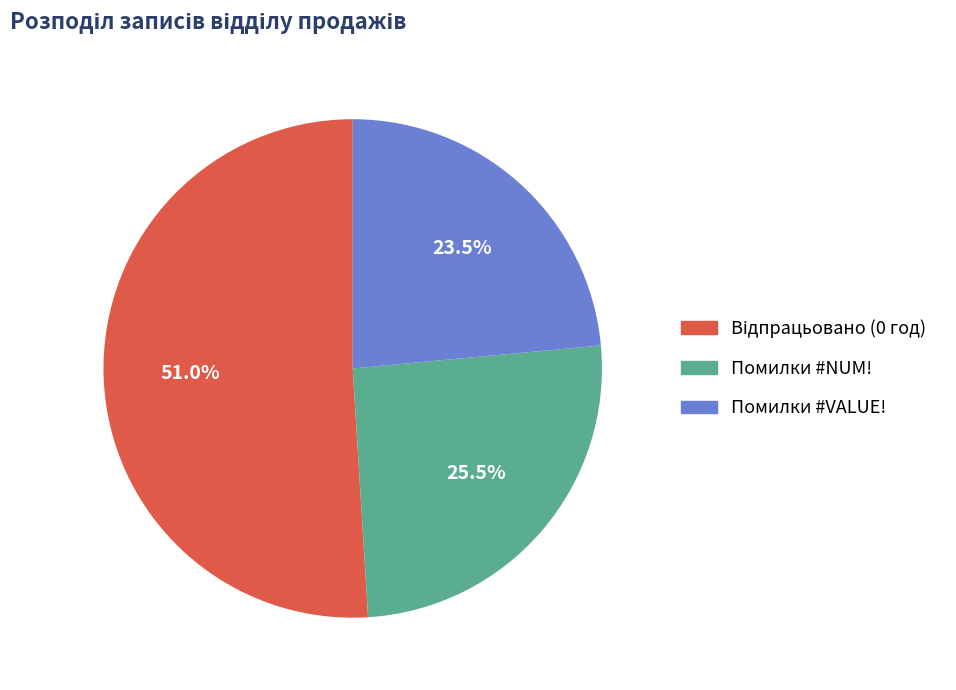

Count the number of slices in the pie.

3